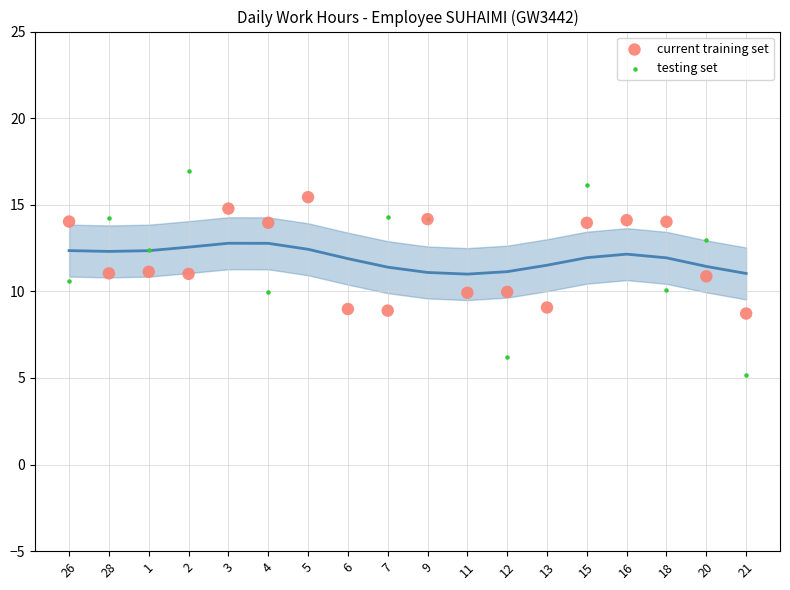

Which series reaches the minimum Y coordinate?

testing set